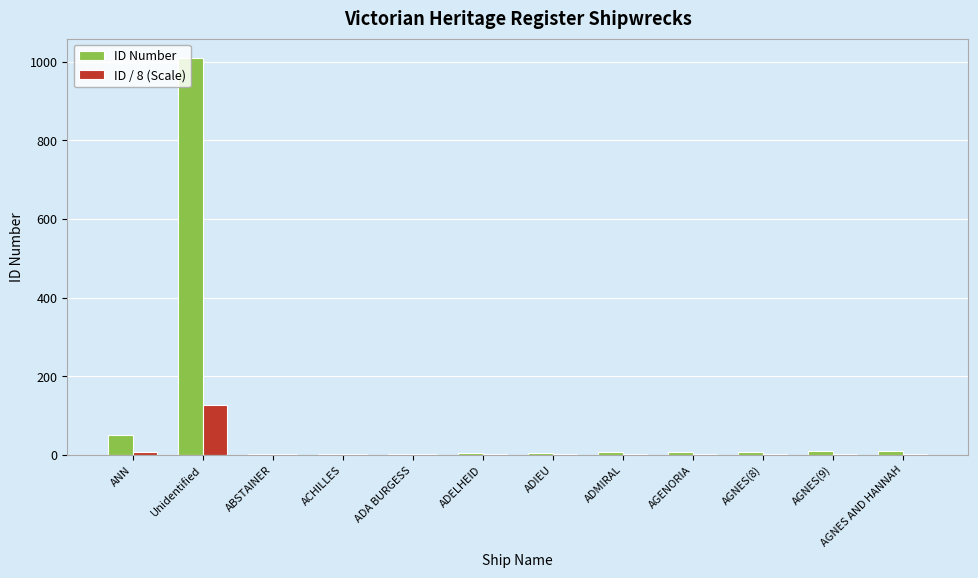

Which series changed the most between Unidentified and ADMIRAL?

ID Number